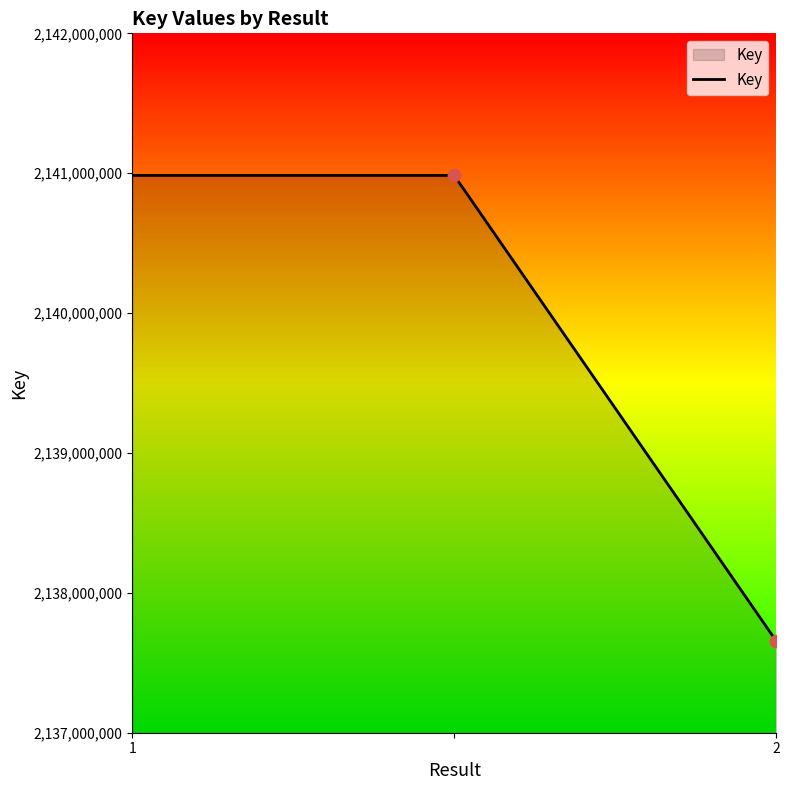

What is the maximum value shown in the chart?

2140984321